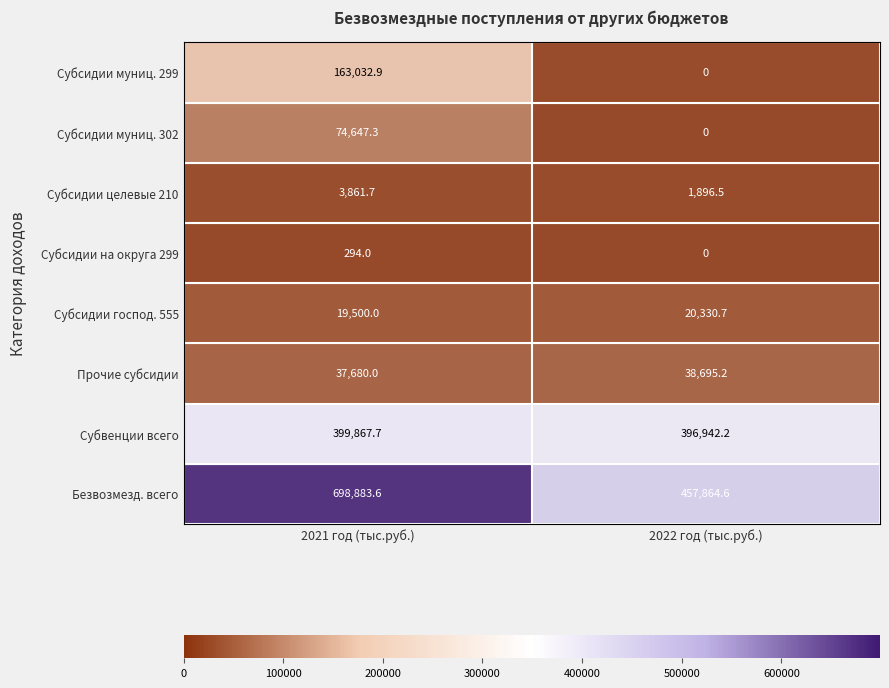

At which category does the chart reach its peak across all series?

2021 год (тыс.руб.)